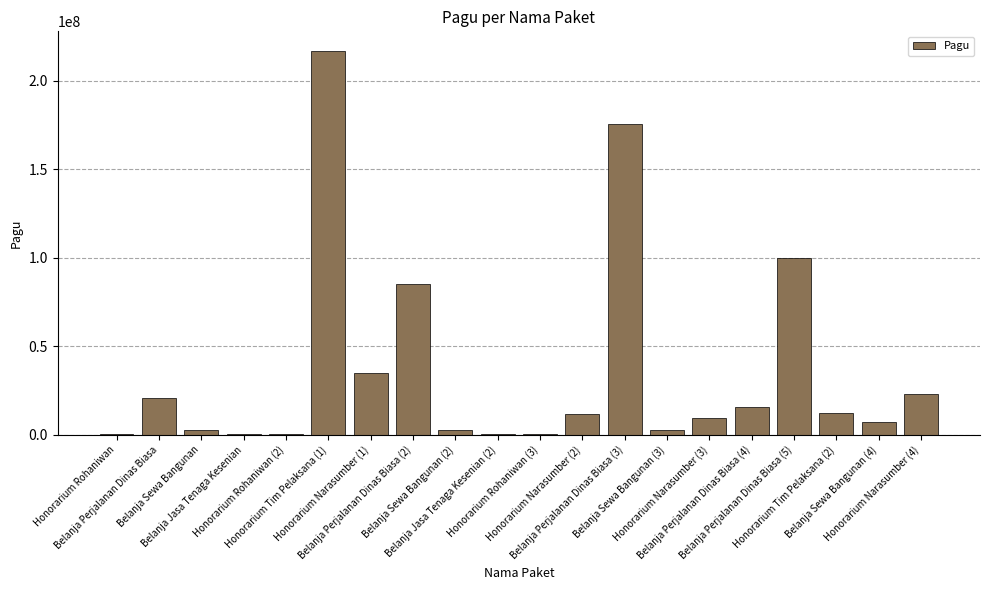

What is the greatest value displayed?

217200000